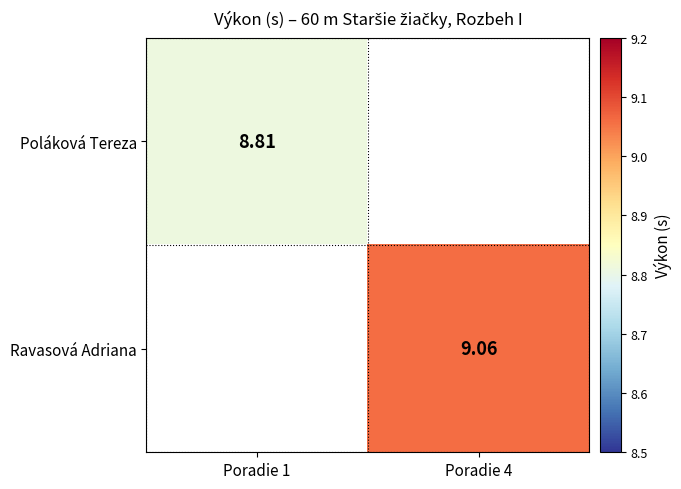

Is the value of Poláková Tereza at Poradie 1 greater than the value of Ravasová Adriana at Poradie 4?

No